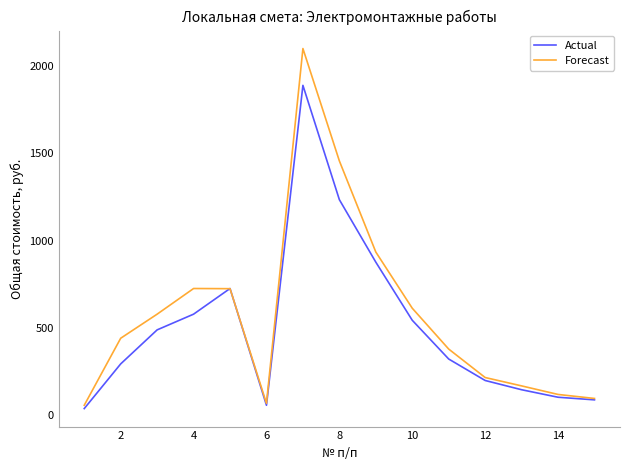

What is the lowest value of the Actual series?

37